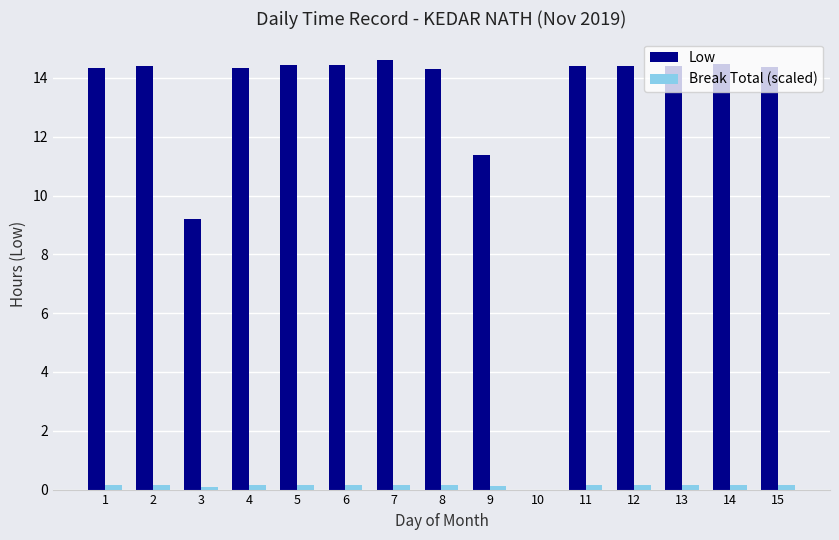

What is the highest value of the Low series?

14.6